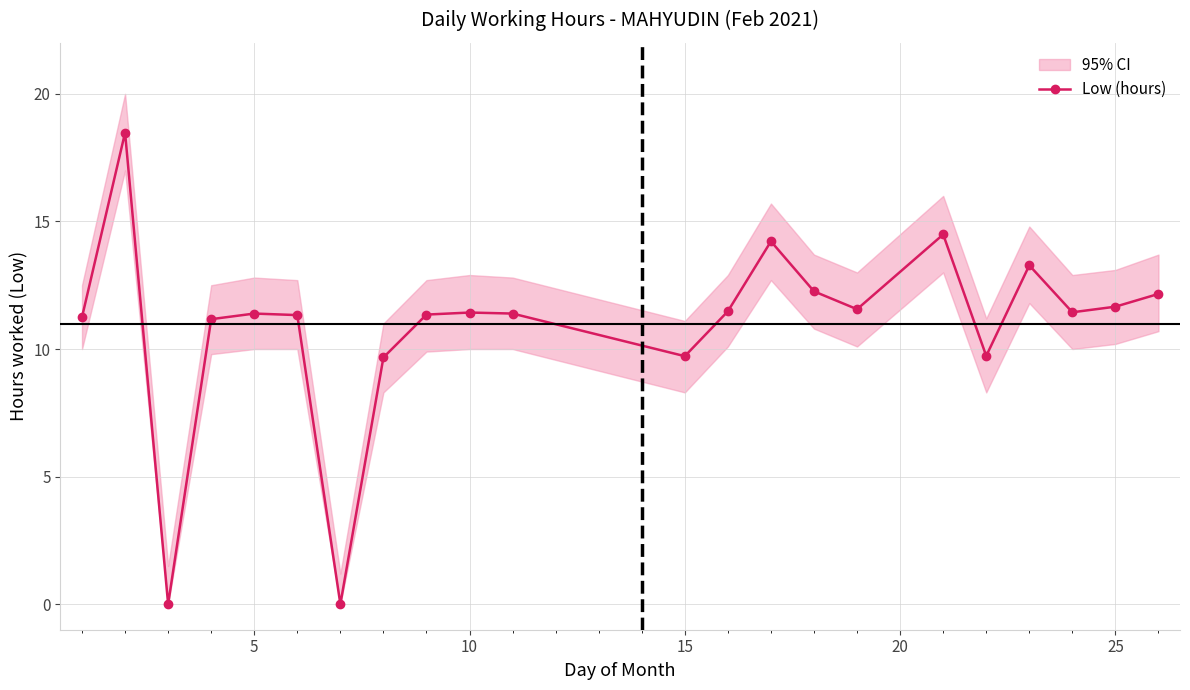

How many categories are shown in the chart?

22